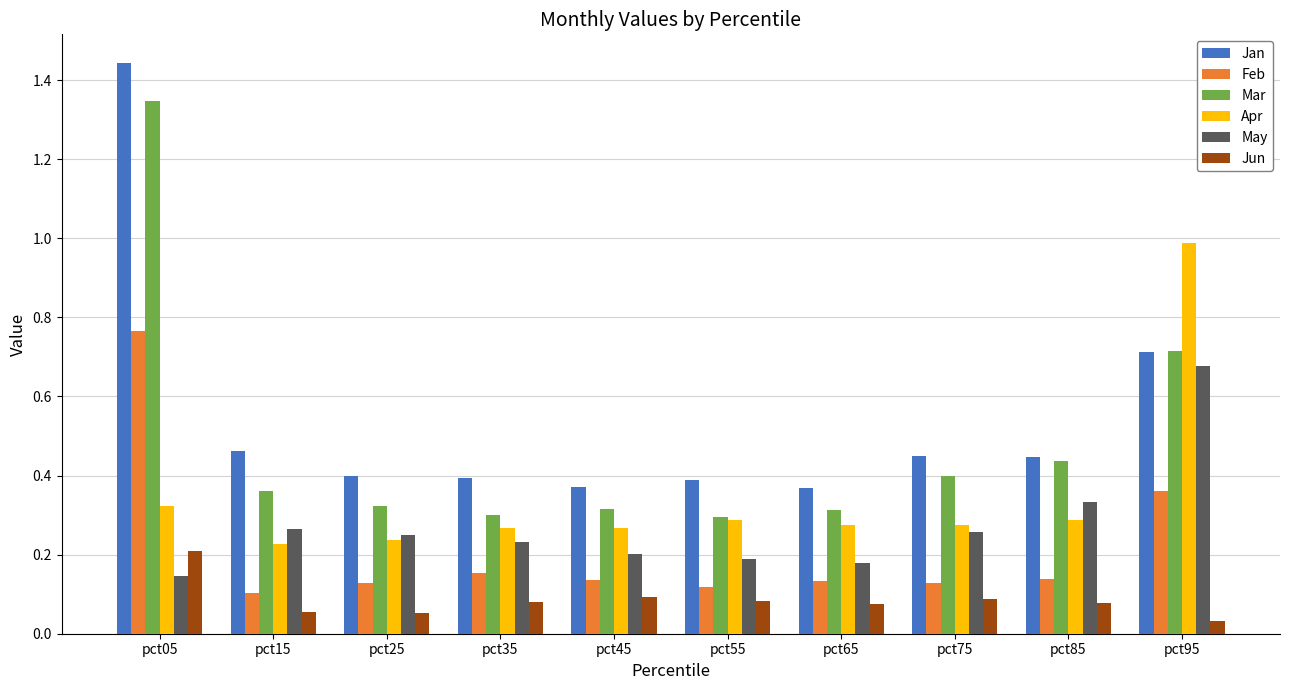

Between pct45 and pct95, which series saw the biggest shift?

Apr